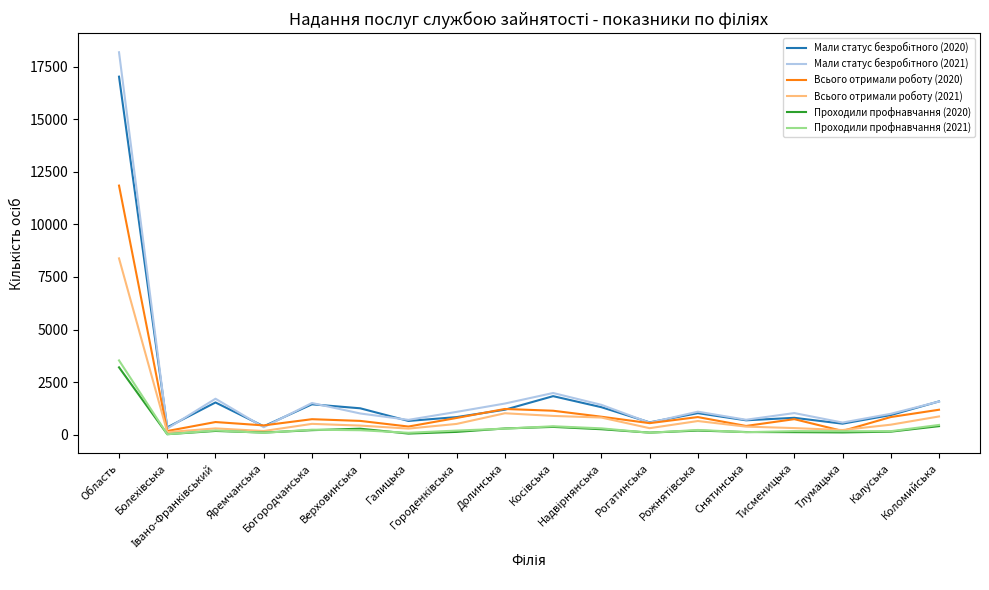

Is it true that Всього отримали роботу (2020) equals 1144 at Косівська?

True